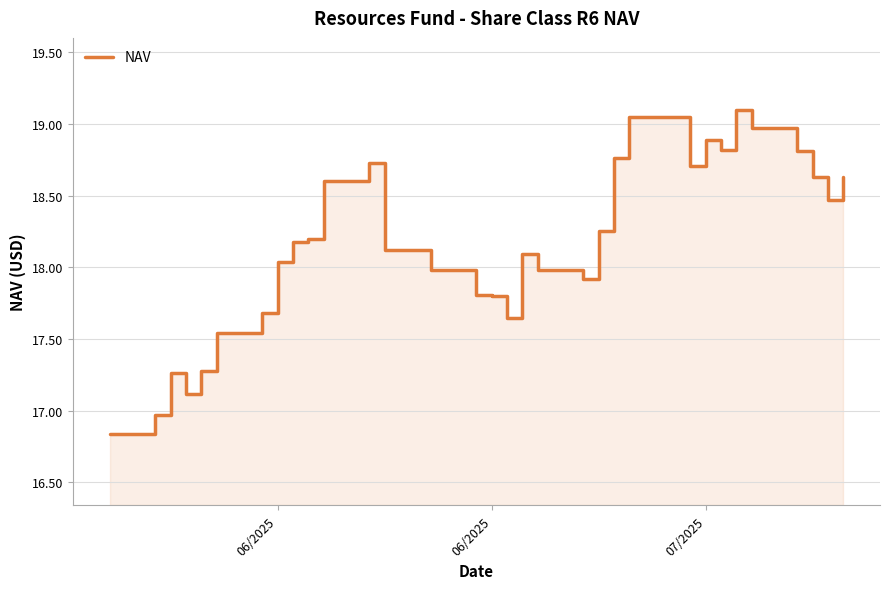

How many data points are less than 18?

13